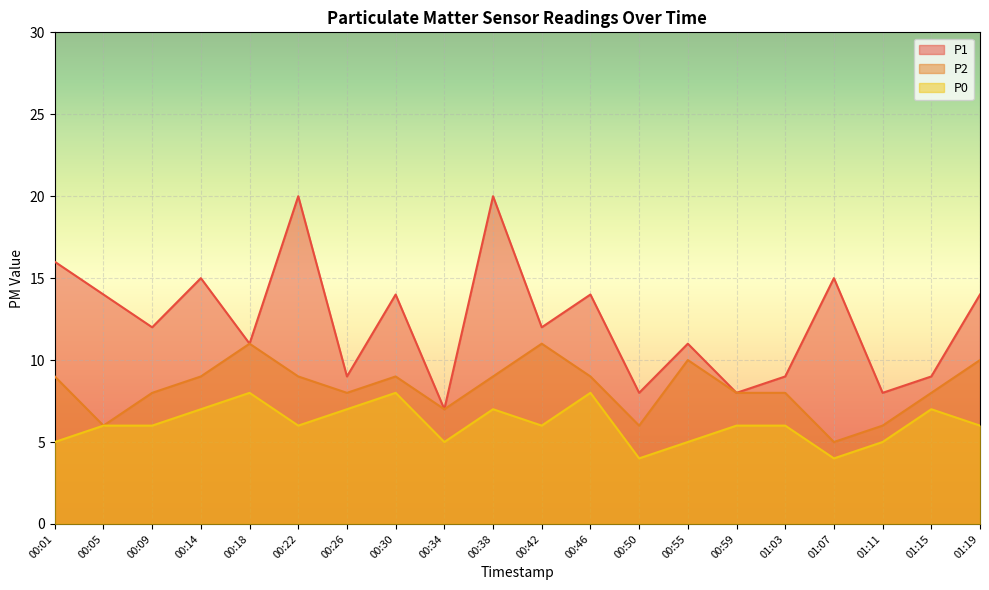

At which label does P0 first exceed 6?

00:14